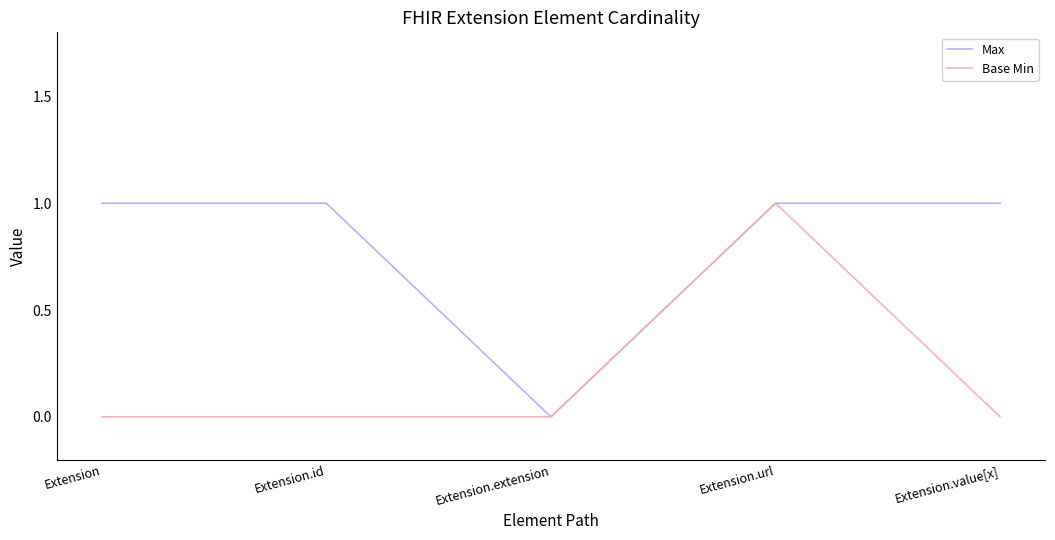

At which category is the sum across all series the highest?

Extension.url